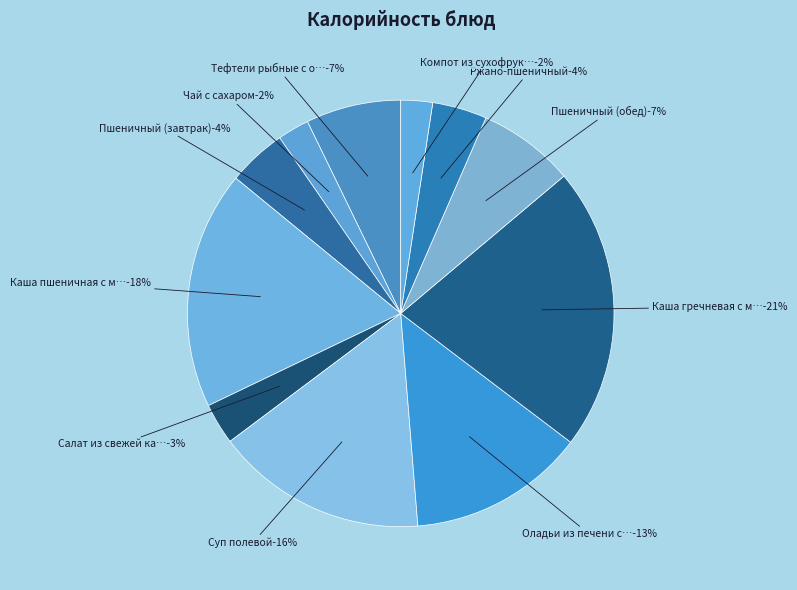

How much of the chart is everything except Компот из сухофруктов?

97.6%